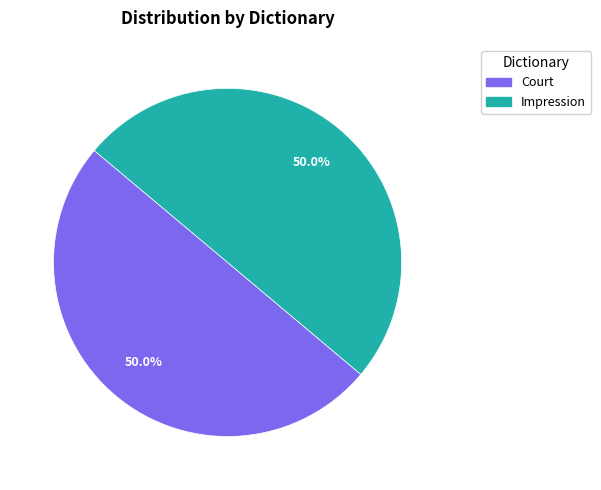

What is the total percentage of Court and Impression?

100.0%